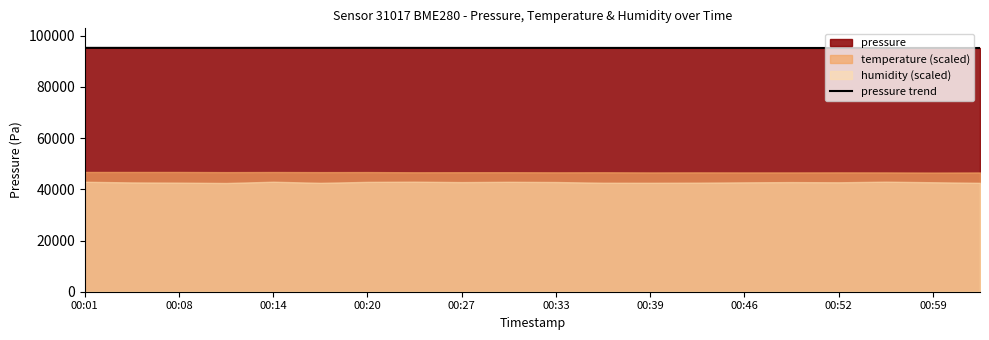

What is the maximum value for pressure trend?

95293.6